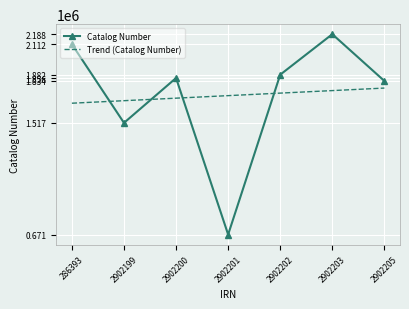

Which series ends up on top after the final intersection of Catalog Number and Trend (Catalog Number)?

Catalog Number